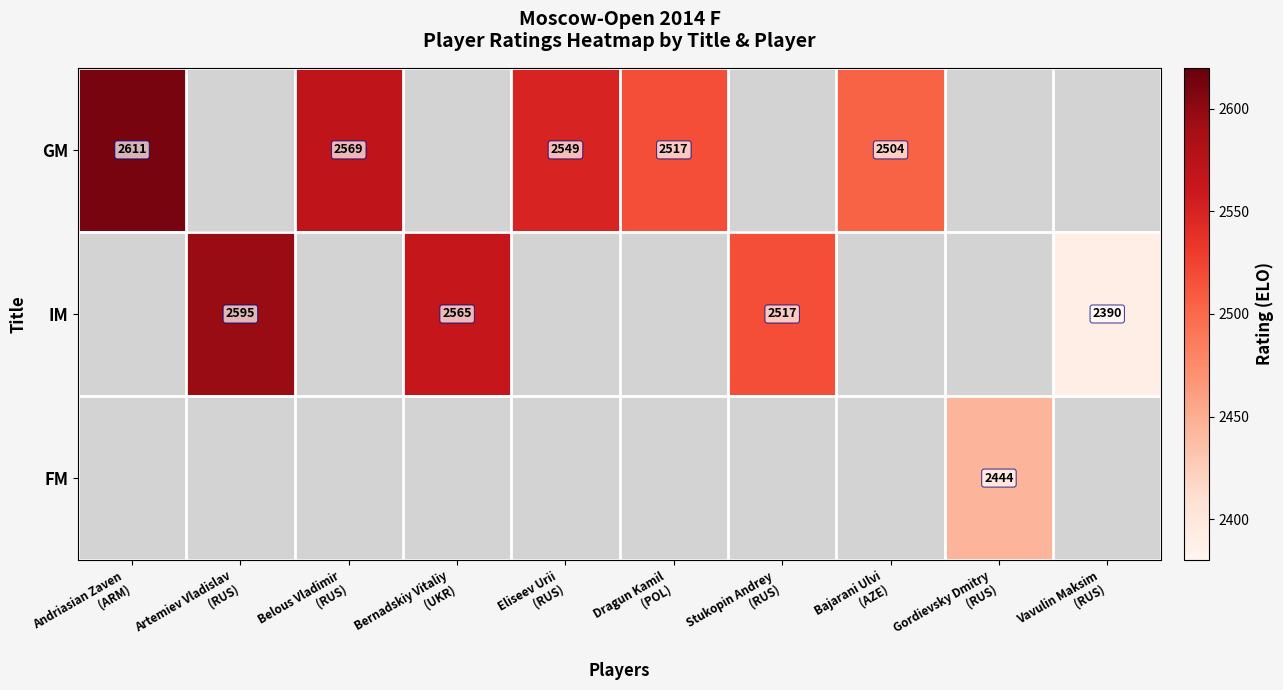

Which label corresponds to the largest value in the chart?

Andriasian Zaven
(ARM)